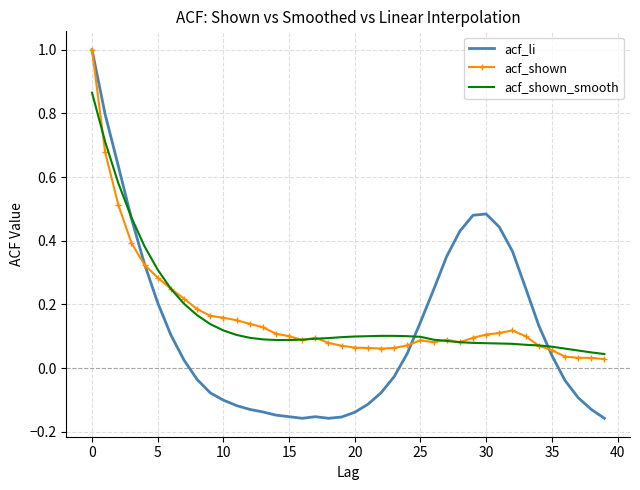

Which series has the largest range (max minus min)?

acf_li